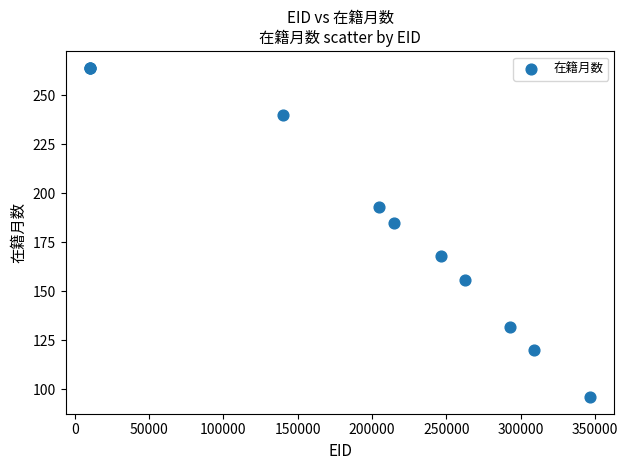

What Y value in the scatter plot is closest to 180?

185